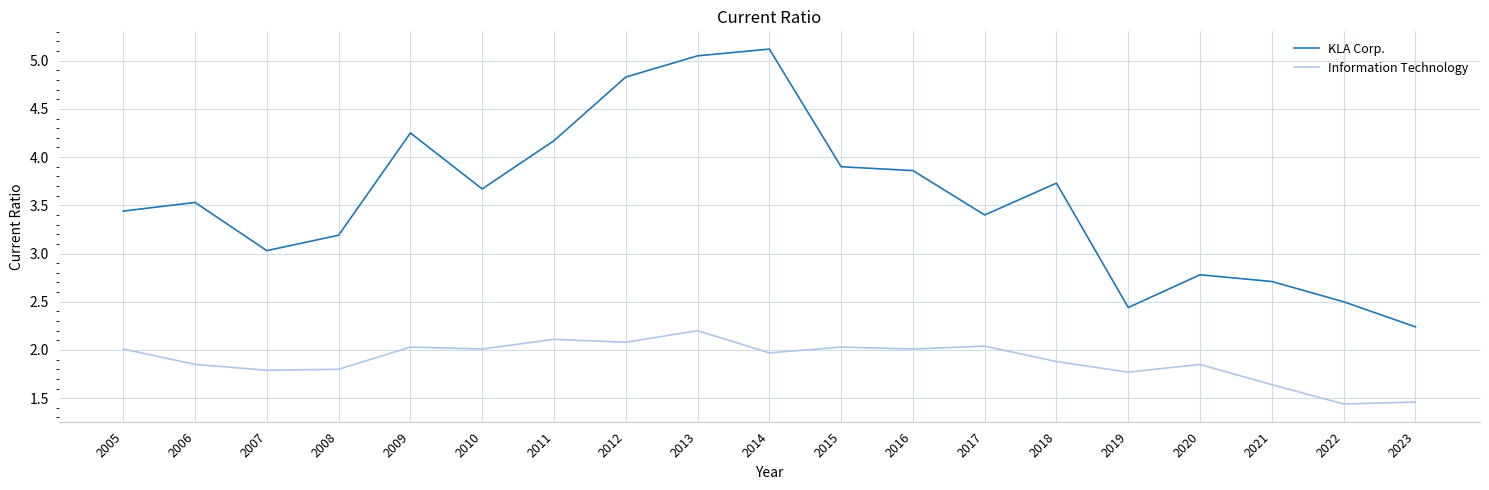

Is this an area chart (filled region under the line)?

No